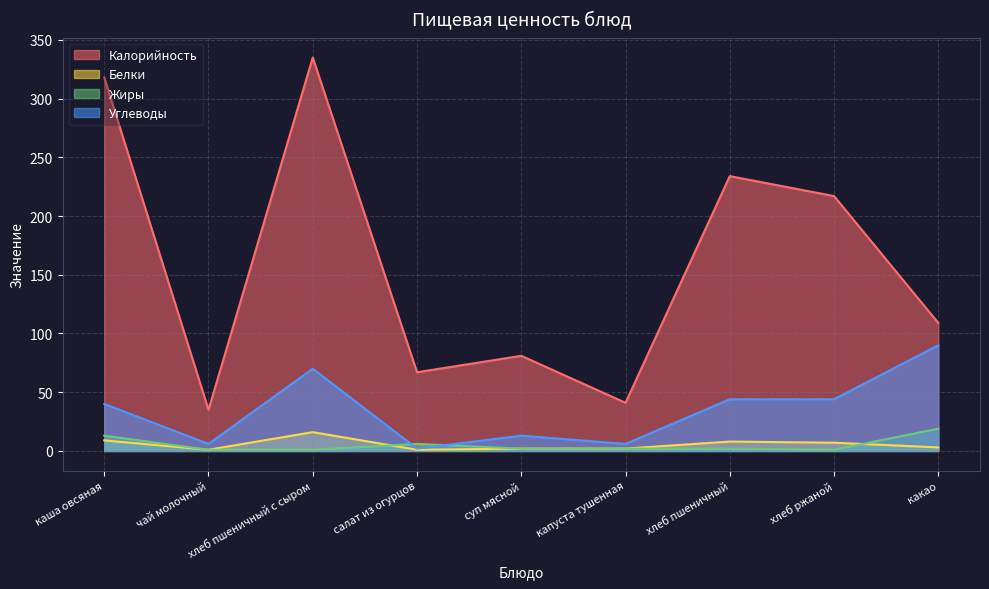

How many values in the Углеводы series exceed 40?

4